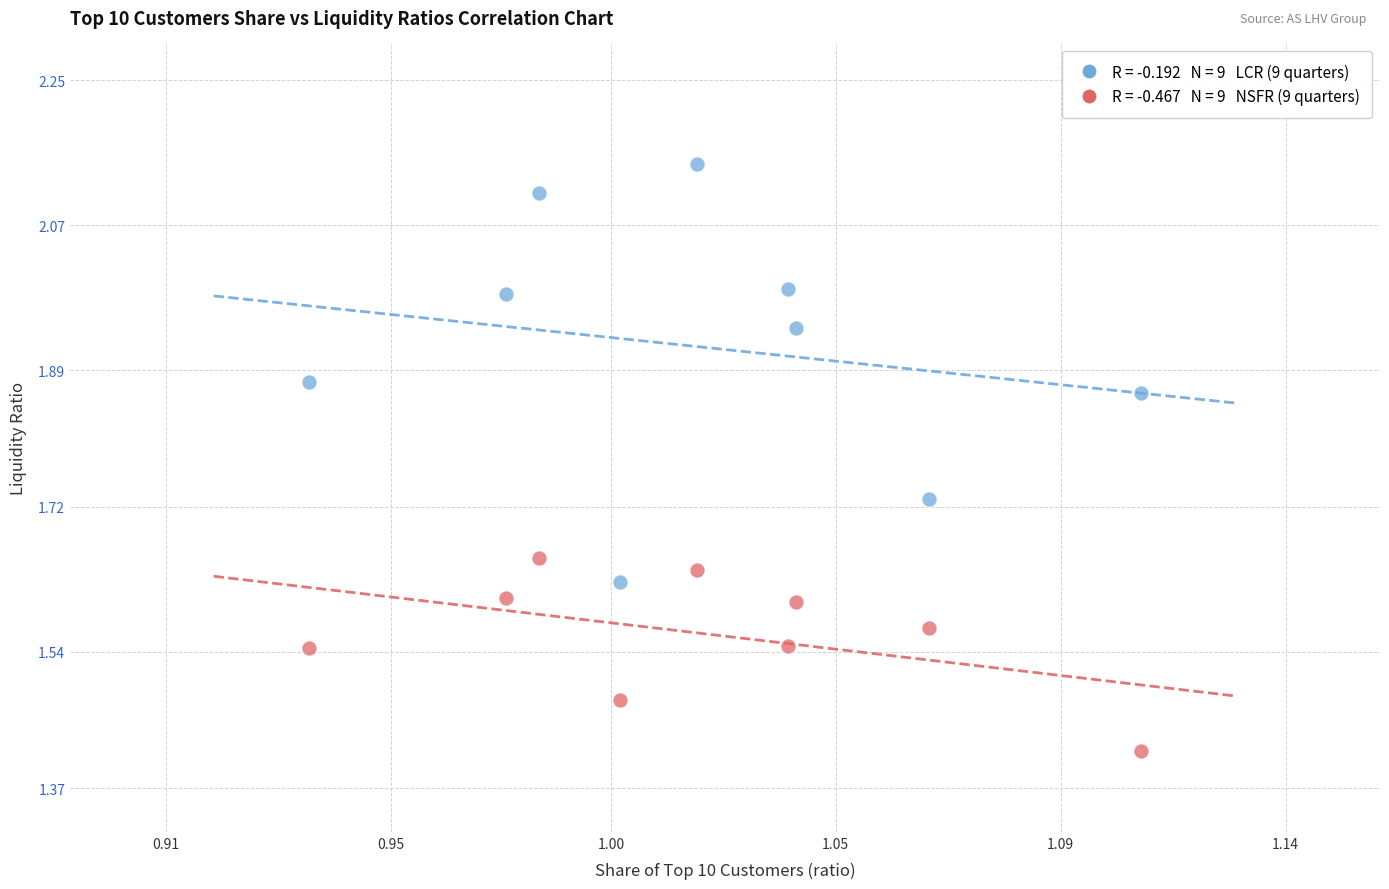

Across all data points, what is the range of Y values (max minus min)?

0.7